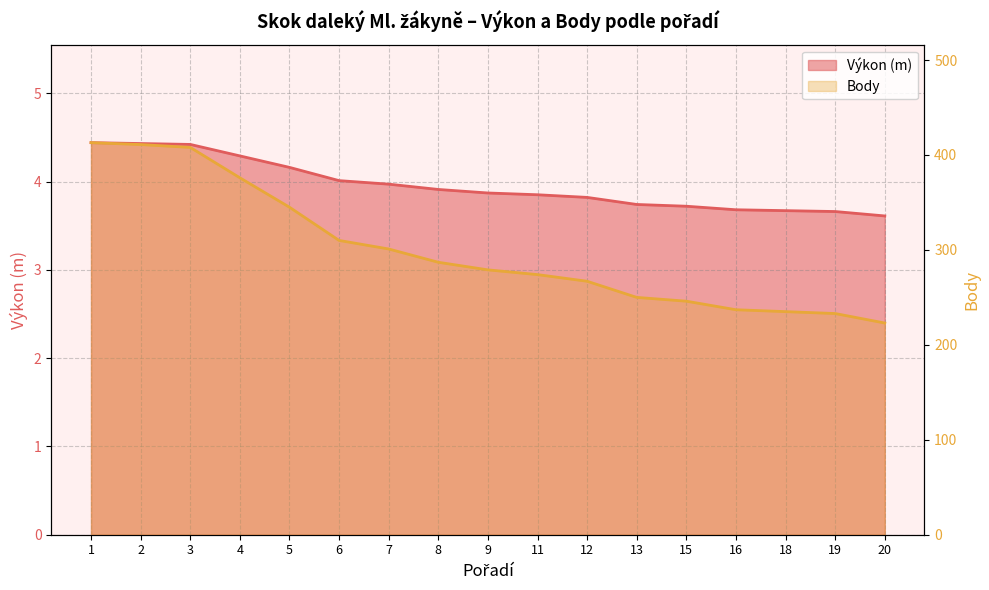

At which label does Výkon reach its minimum?

20